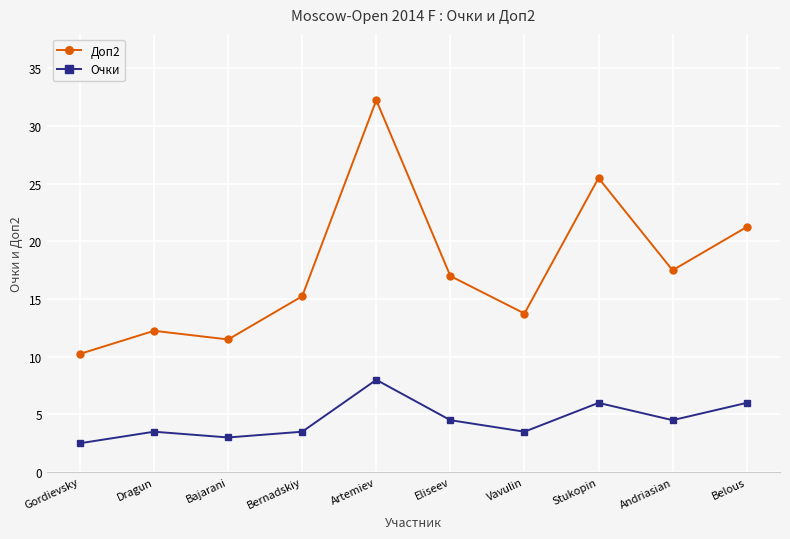

At which category does the chart reach its peak across all series?

Artemiev